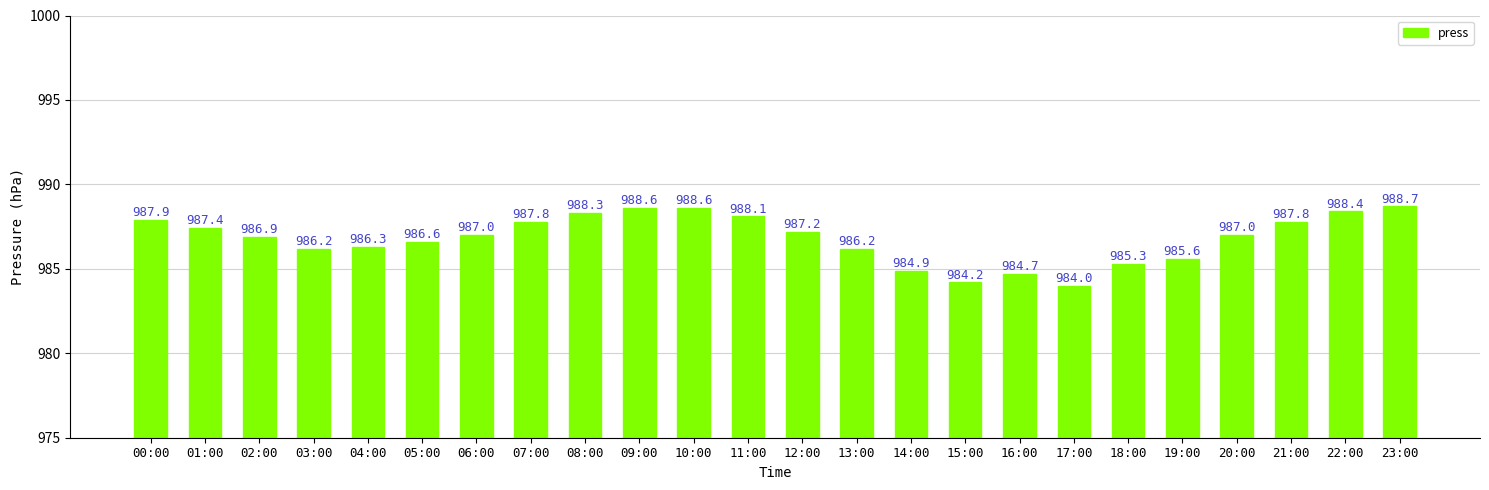

At which label does the data first exceed 987?

00:00